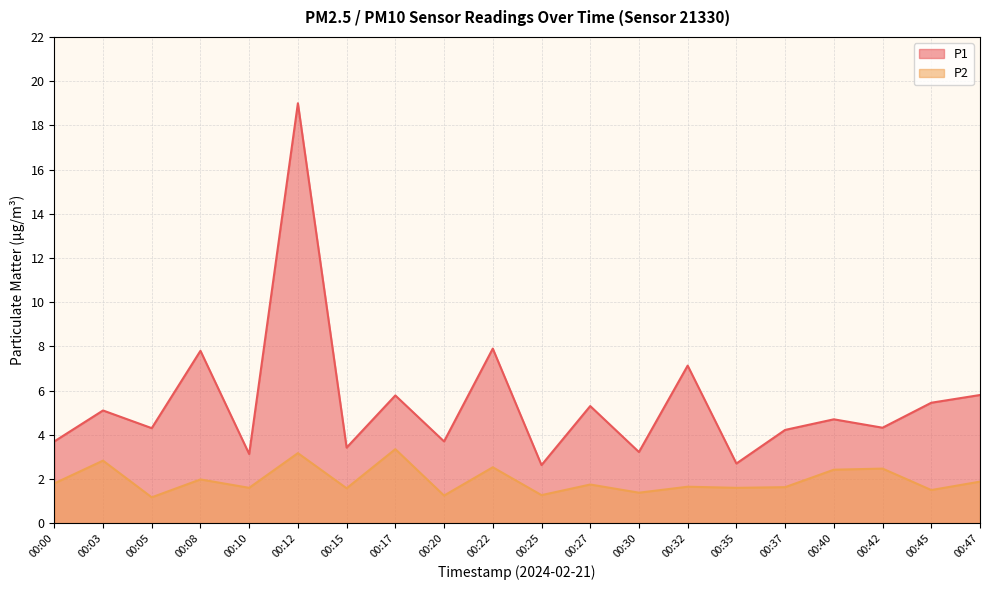

Rank the categories by P2 value from highest to lowest.

00:17, 00:12, 00:03, 00:22, 00:42, 00:40, 00:08, 00:47, 00:00, 00:27, 00:32, 00:37, 00:10, 00:35, 00:15, 00:45, 00:30, 00:25, 00:20, 00:05